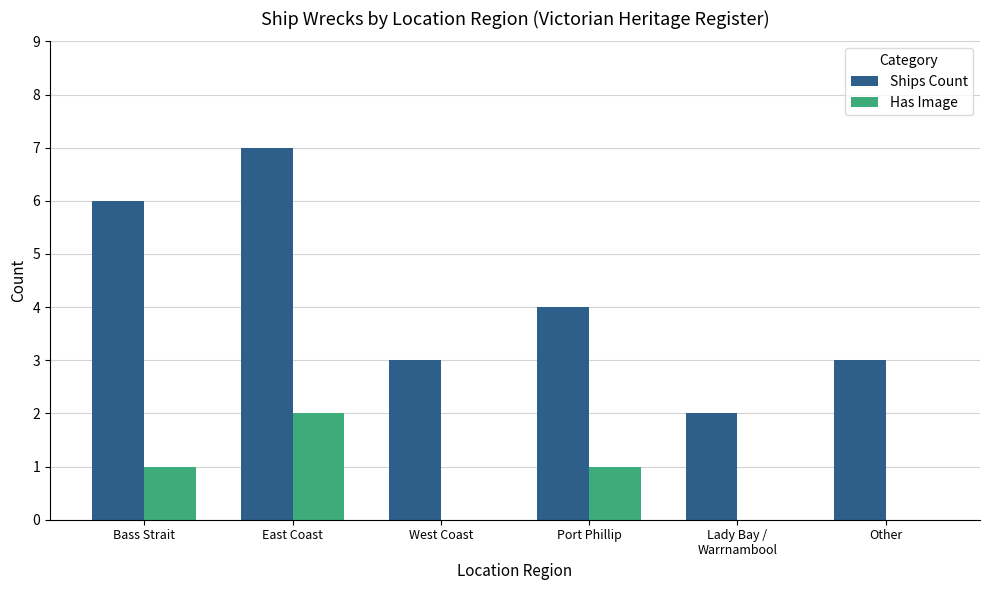

Reading left to right, list all the values displayed in this chart.

Ships Count: 6	7	3	4	2	3
Has Image: 1	2	0	1	0	0